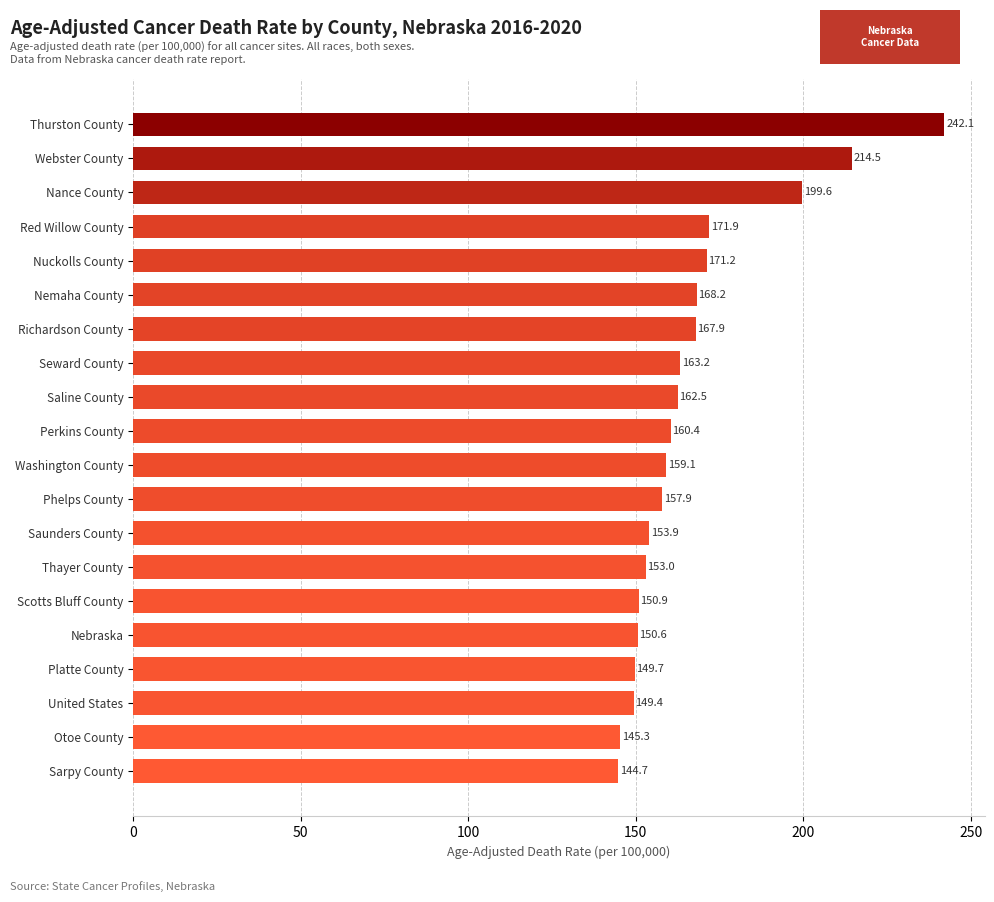

Between Richardson County and Red Willow County, which is larger?

Red Willow County